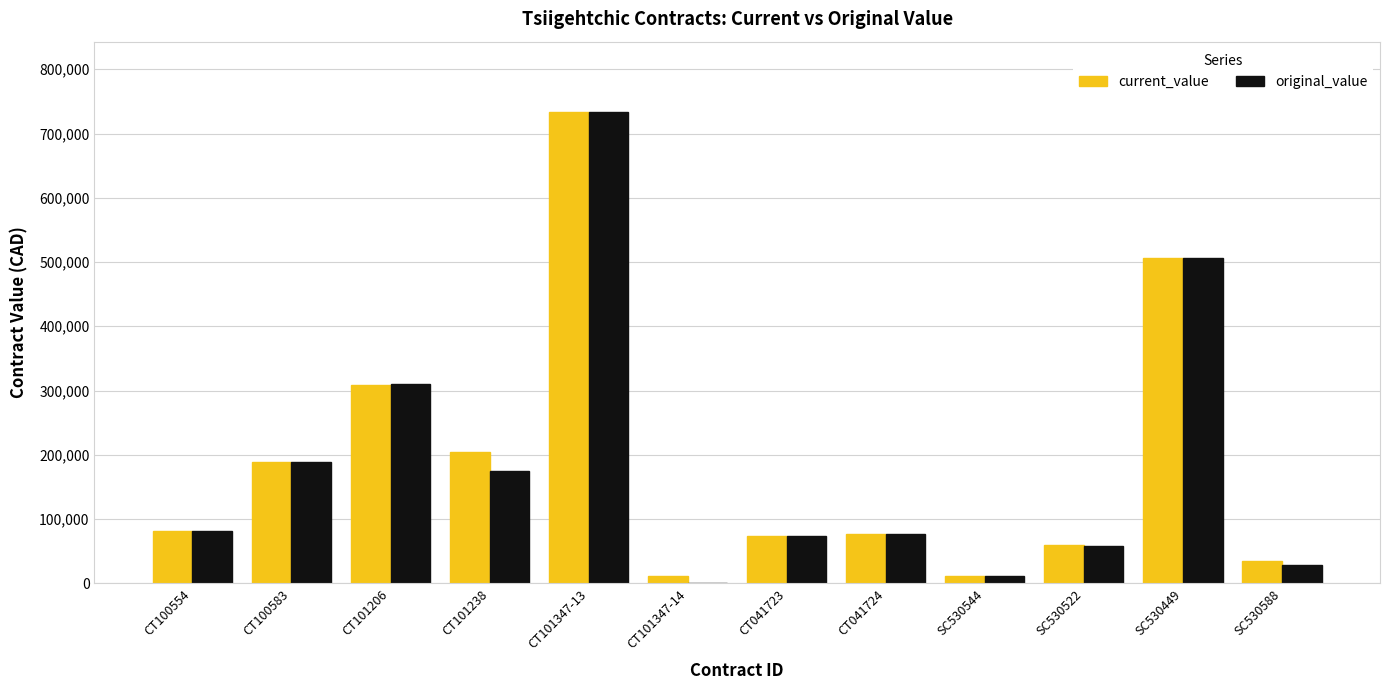

What is the greatest value displayed?

733000.0